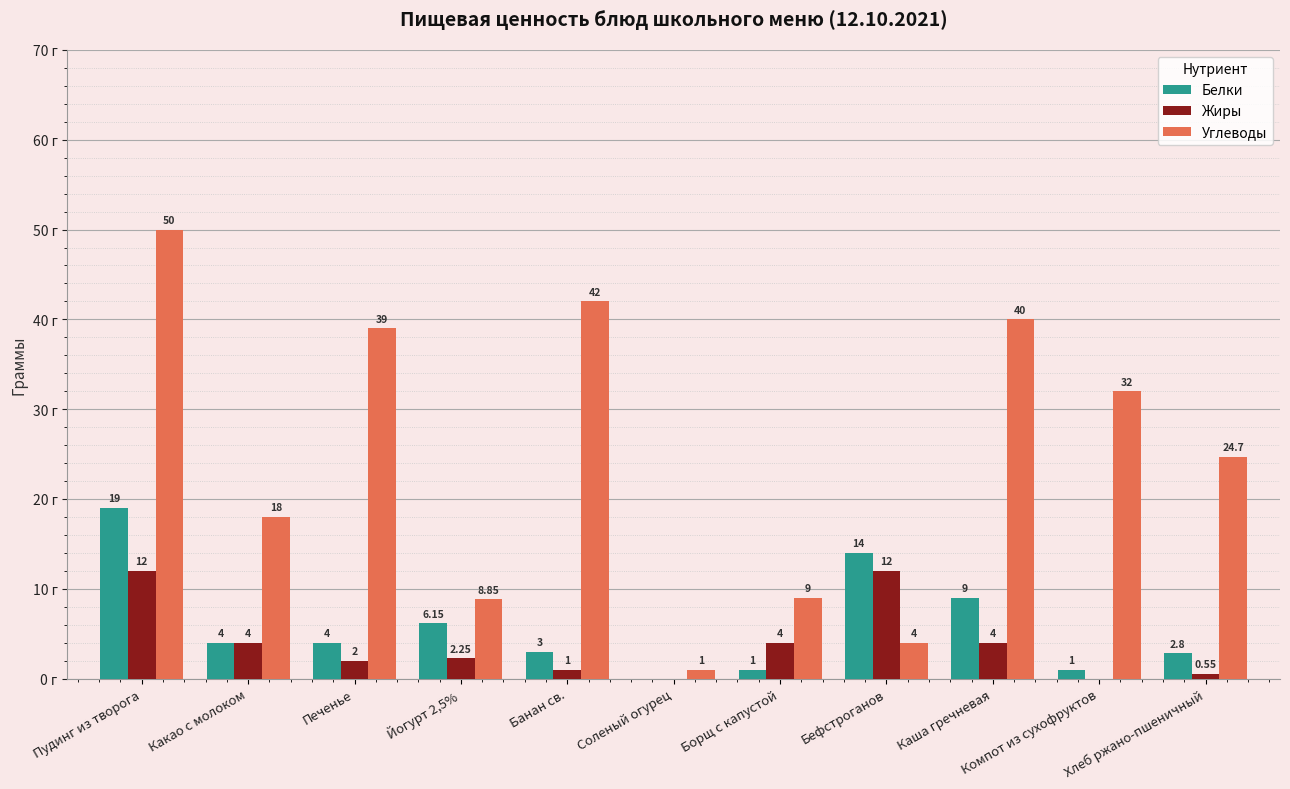

Which series has the largest total across all categories?

Углеводы